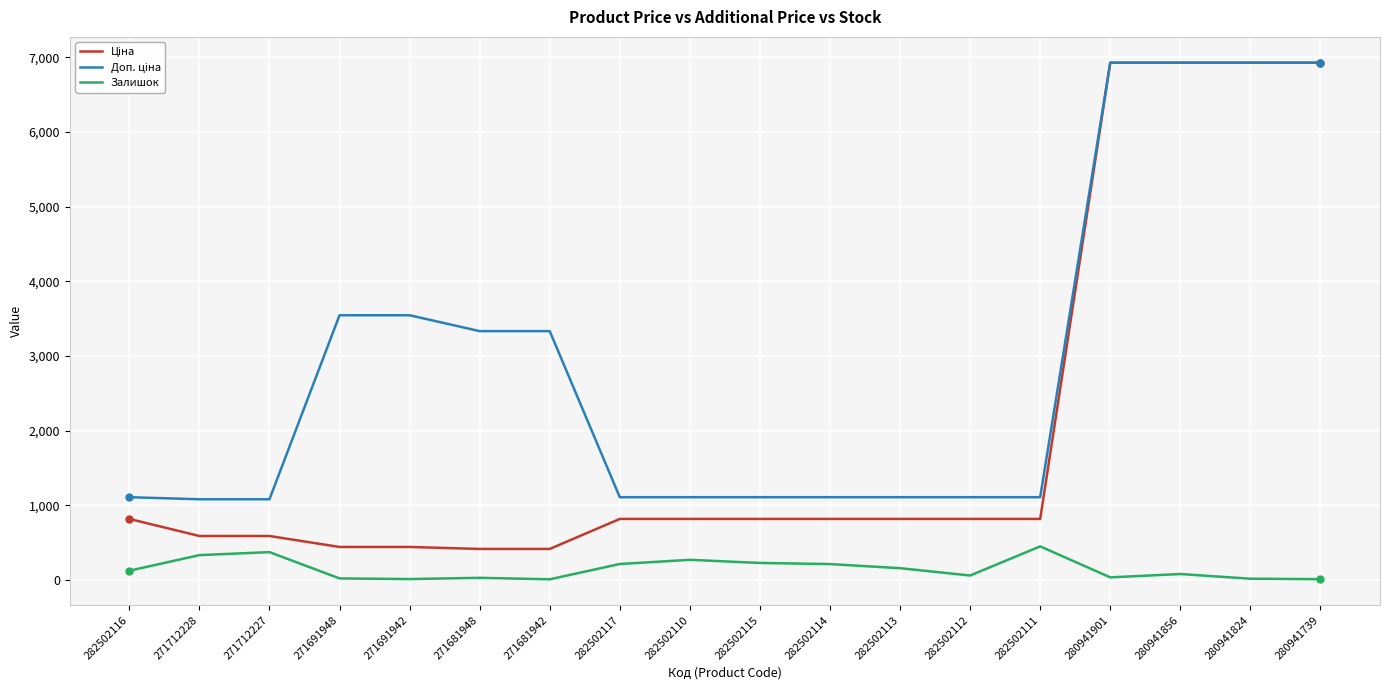

The Залишок series shows 61.0 at 282502112. True or false?

True